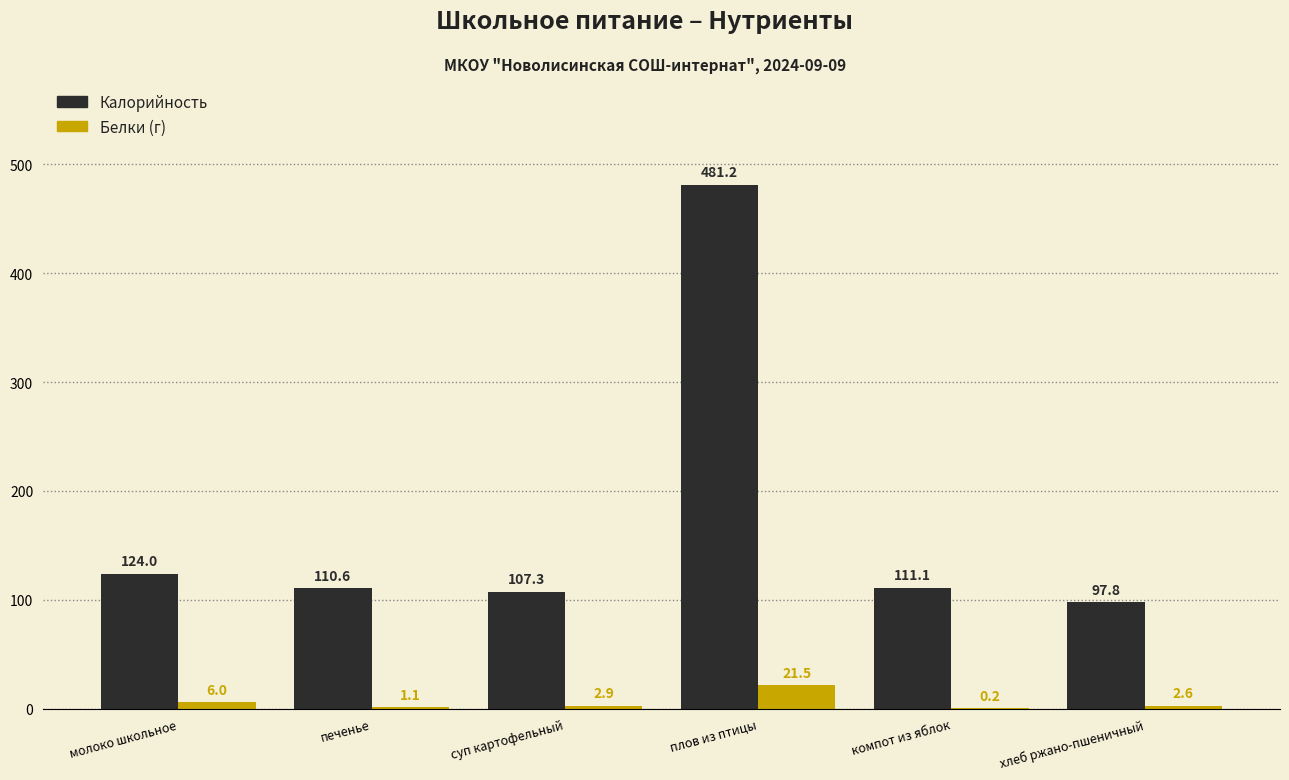

How many groups of bars are there?

6